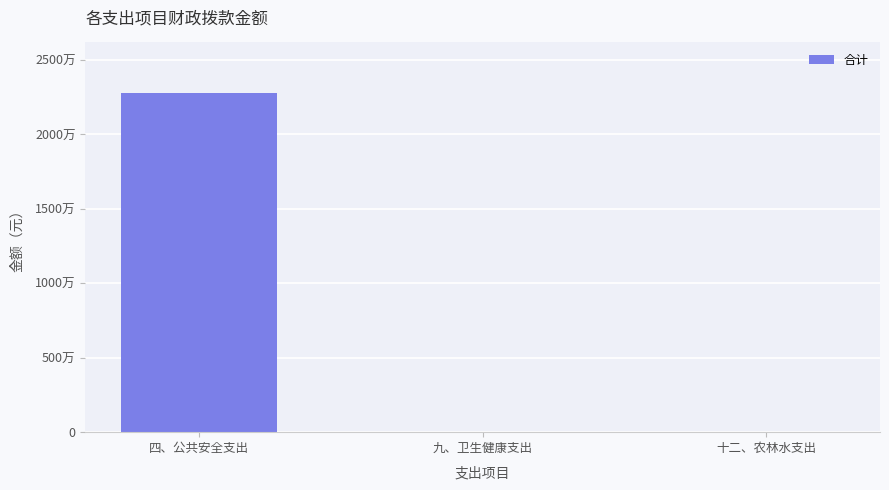

What value does the data have at 四、公共安全支出?

22763750.1